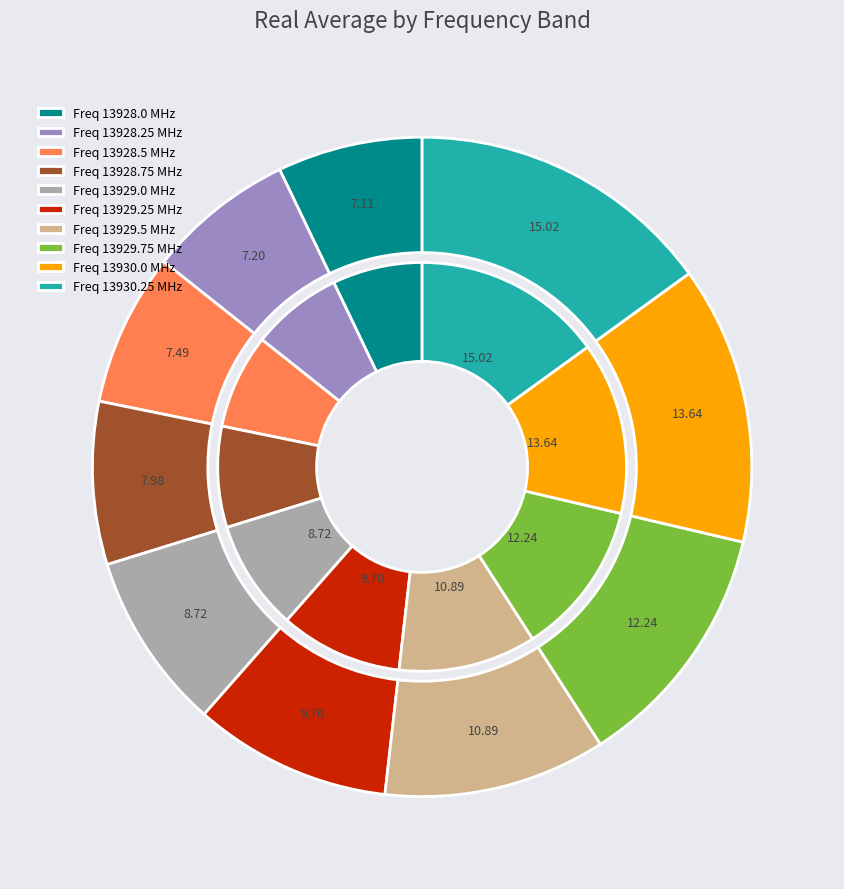

What portion of the pie excludes 13929.5?

89.1%